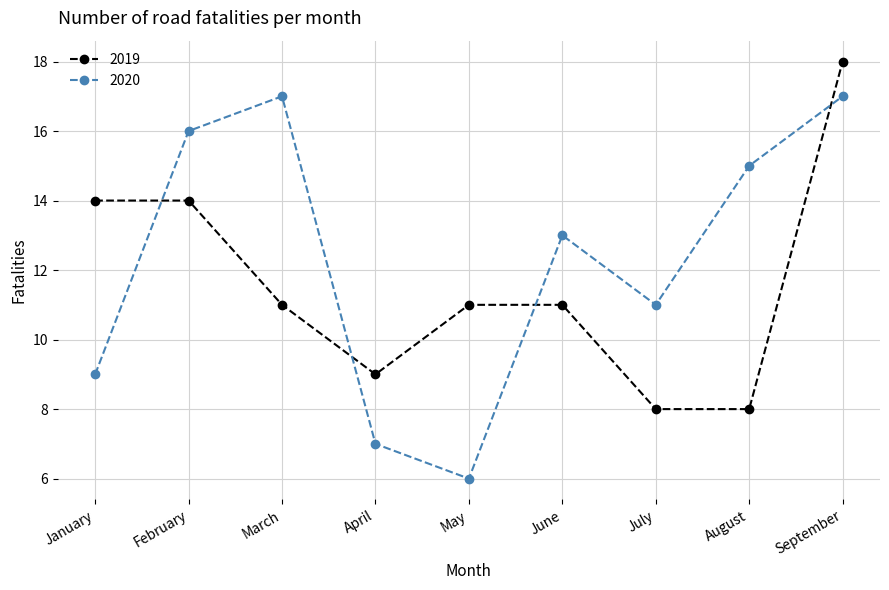

What is the sum of all 2020 values?

111